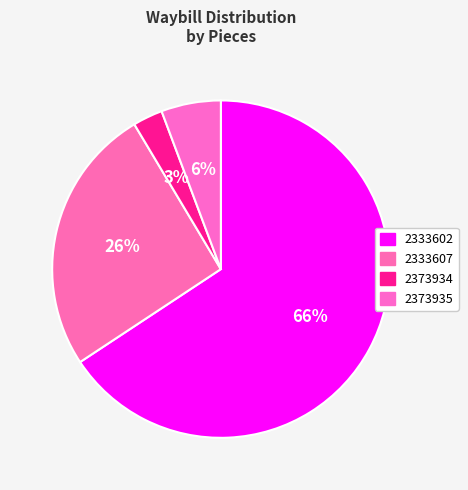

Is it true that 2333602 is 66% of the pie?

True